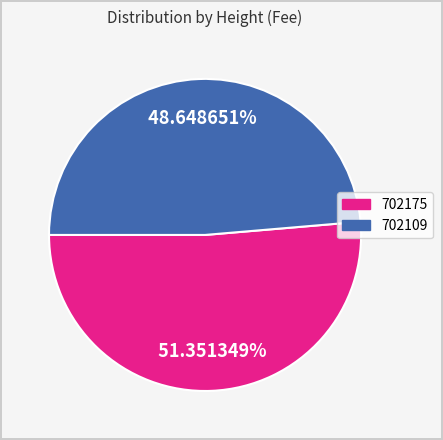

Between 702109 and 702175, which is larger?

702175